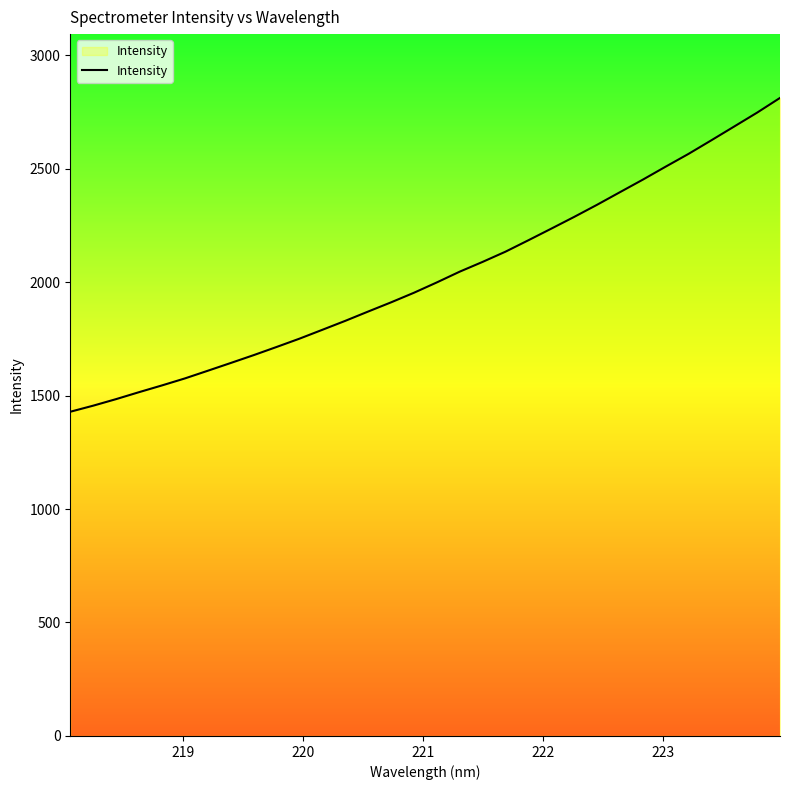

What is the greatest value displayed?

2811.2